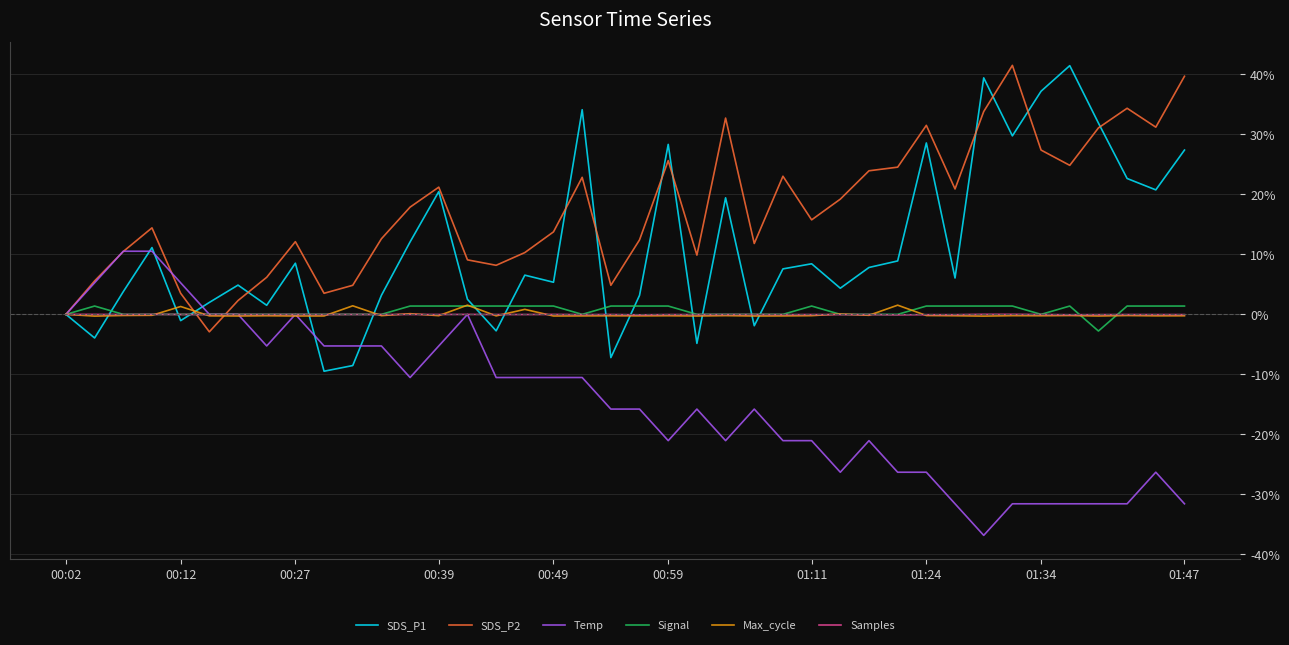

What is the minimum value for SDS_P2?

-2.9